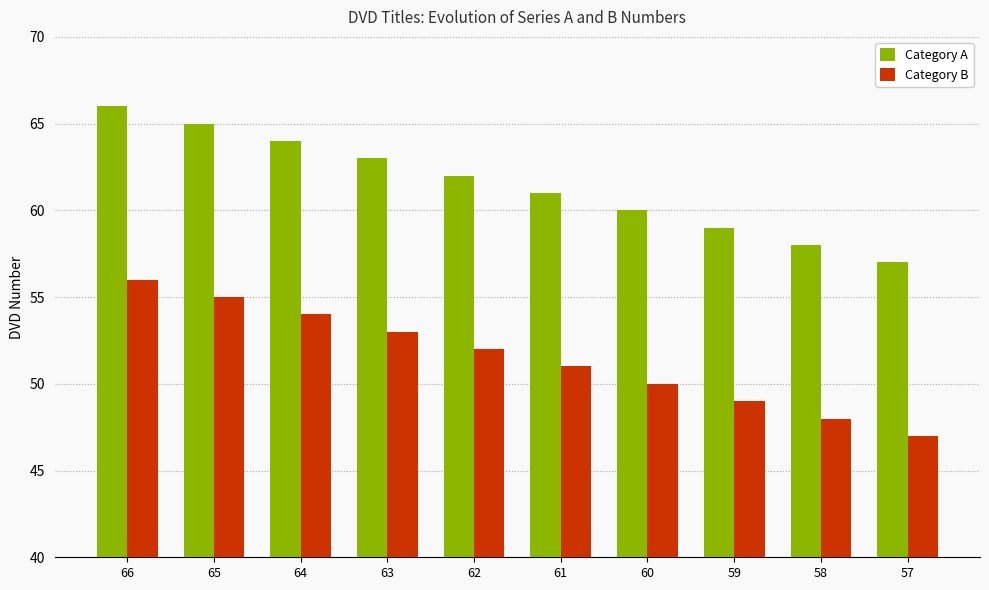

Reading left to right, extract all data points from this chart.

Category A: 66	65	64	63	62	61	60	59	58	57
Category B: 56	55	54	53	52	51	50	49	48	47